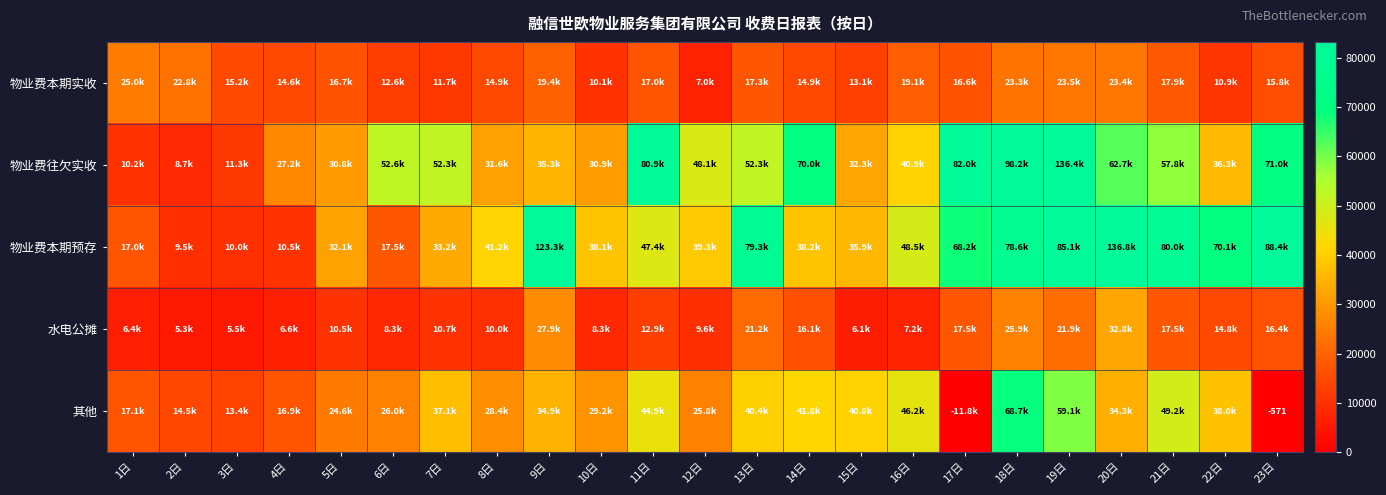

The 其他 series shows 29160.1 at 10日. True or false?

True